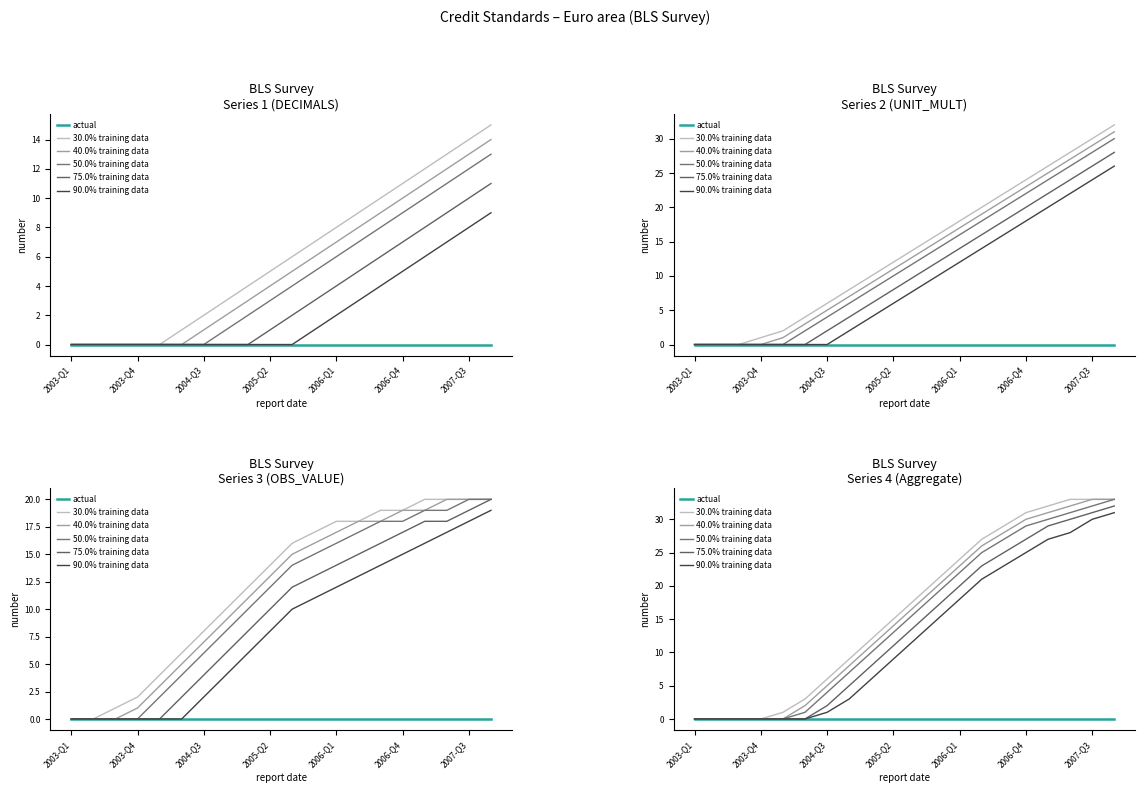

At which category does the chart reach its minimum across all series?

2003-Q1